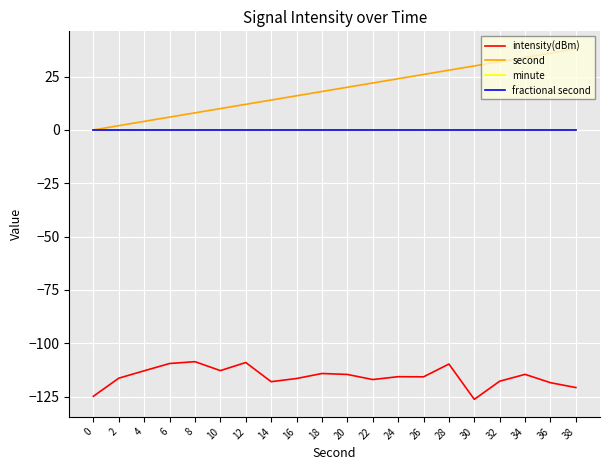

Rank the series by their maximum value, from lowest to highest.

intensity(dBm), minute, fractional second, second